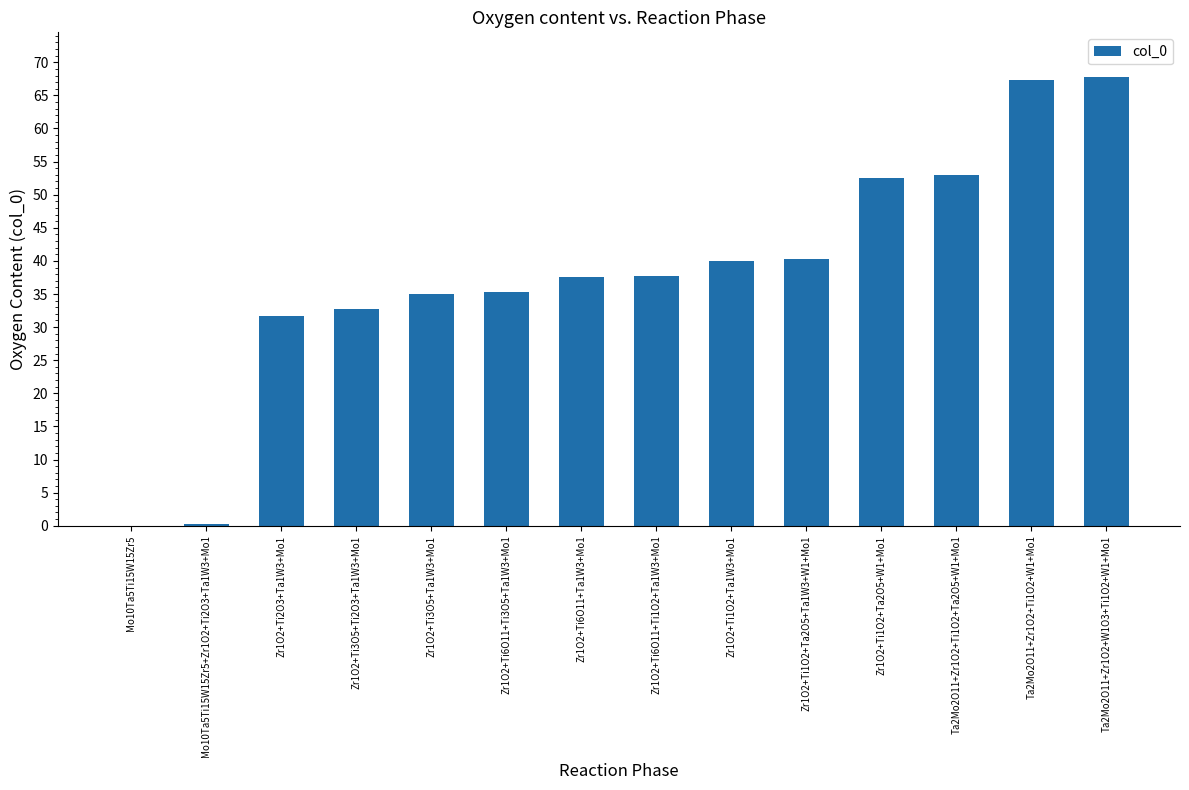

Where does the data first go above 37?

Zr1O2+Ti6O11+Ta1W3+Mo1